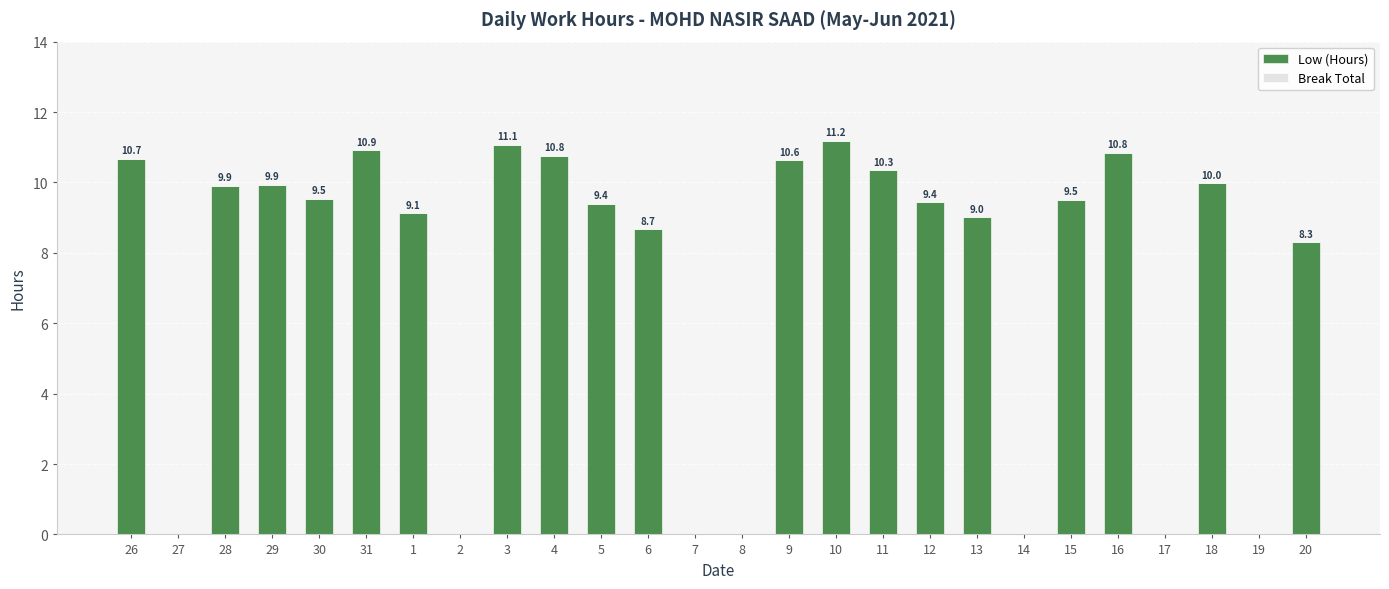

Reading right to left, extract all data points from this chart.

20=8.3	19=0.0	18=10.0	17=0.0	16=10.8	15=9.5	14=0.0	13=9.0	12=9.4	11=10.3	10=11.2	9=10.6	8=0.0	7=0.0	6=8.7	5=9.4	4=10.8	3=11.1	2=0.0	1=9.1	31=10.9	30=9.5	29=9.9	28=9.9	27=0.0	26=10.7